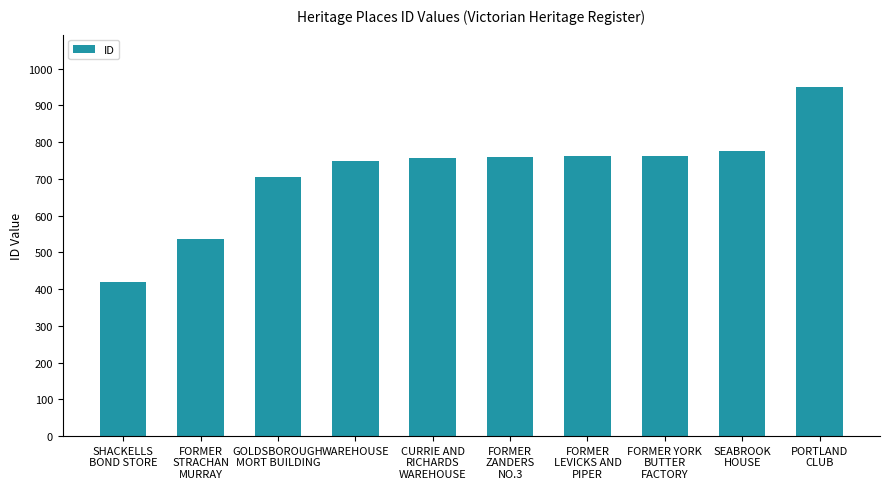

Are the bars grouped side by side (vs. stacked)?

No